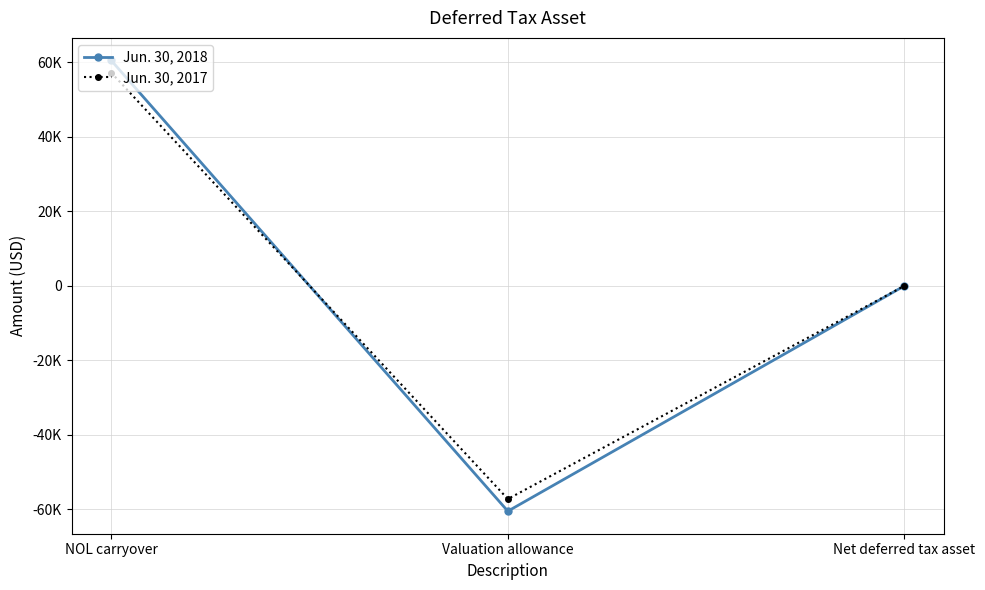

What is the minimum value shown in the chart?

-60459